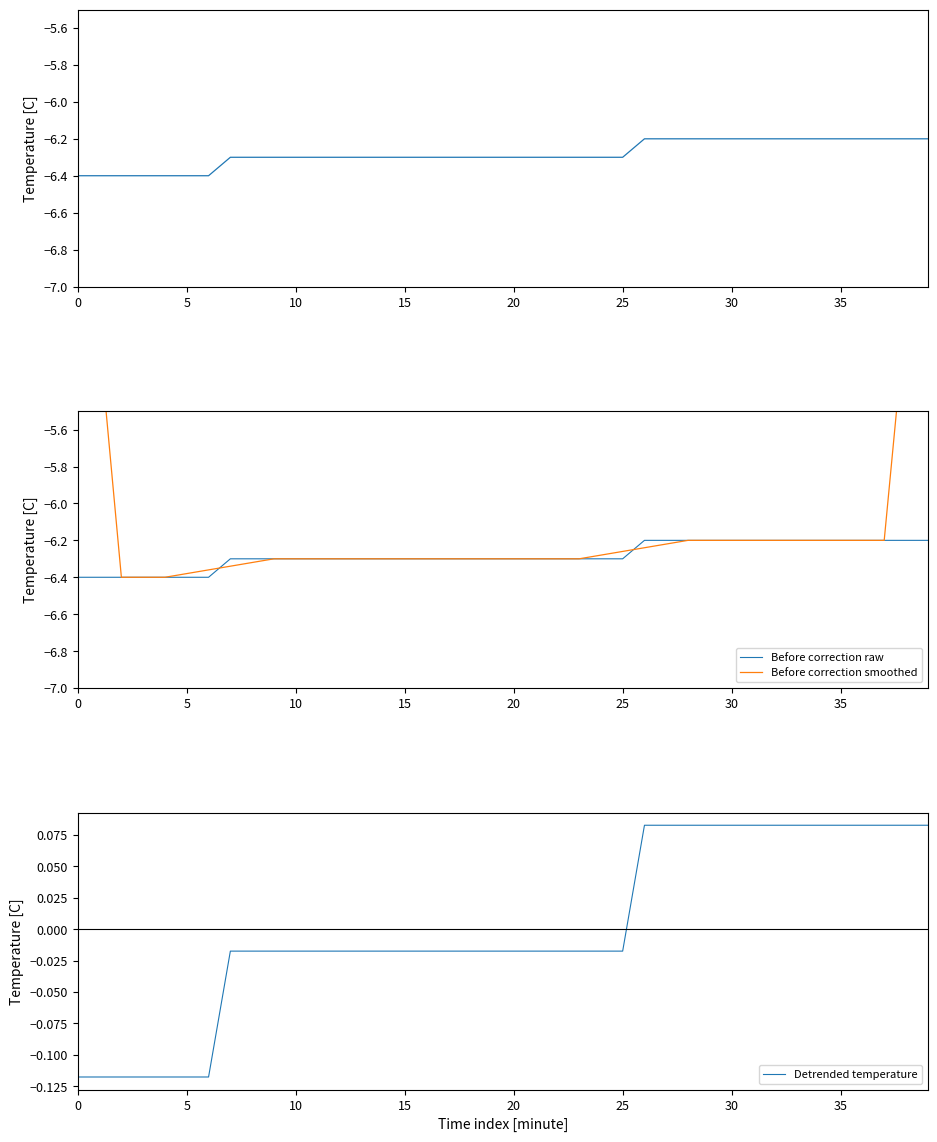

Reading right to left, extract all data points from this chart.

Temperature (PST, C): -6.2	-6.2	-6.2	-6.2	-6.2	-6.2	-6.2	-6.2	-6.2	-6.2	-6.2	-6.2	-6.2	-6.2	-6.3	-6.3	-6.3	-6.3	-6.3	-6.3	-6.3	-6.3	-6.3	-6.3	-6.3	-6.3	-6.3	-6.3	-6.3	-6.3	-6.3	-6.3	-6.3	-6.4	-6.4	-6.4	-6.4	-6.4	-6.4	-6.4
Before correction raw: -6.2	-6.2	-6.2	-6.2	-6.2	-6.2	-6.2	-6.2	-6.2	-6.2	-6.2	-6.2	-6.2	-6.2	-6.3	-6.3	-6.3	-6.3	-6.3	-6.3	-6.3	-6.3	-6.3	-6.3	-6.3	-6.3	-6.3	-6.3	-6.3	-6.3	-6.3	-6.3	-6.3	-6.4	-6.4	-6.4	-6.4	-6.4	-6.4	-6.4
Before correction smoothed: -3.7	-5.0	-6.2	-6.2	-6.2	-6.2	-6.2	-6.2	-6.2	-6.2	-6.2	-6.2	-6.2	-6.2	-6.3	-6.3	-6.3	-6.3	-6.3	-6.3	-6.3	-6.3	-6.3	-6.3	-6.3	-6.3	-6.3	-6.3	-6.3	-6.3	-6.3	-6.3	-6.3	-6.4	-6.4	-6.4	-6.4	-6.4	-5.1	-3.8
Detrended temperature: 0.1	0.1	0.1	0.1	0.1	0.1	0.1	0.1	0.1	0.1	0.1	0.1	0.1	0.1	-0.0	-0.0	-0.0	-0.0	-0.0	-0.0	-0.0	-0.0	-0.0	-0.0	-0.0	-0.0	-0.0	-0.0	-0.0	-0.0	-0.0	-0.0	-0.0	-0.1	-0.1	-0.1	-0.1	-0.1	-0.1	-0.1